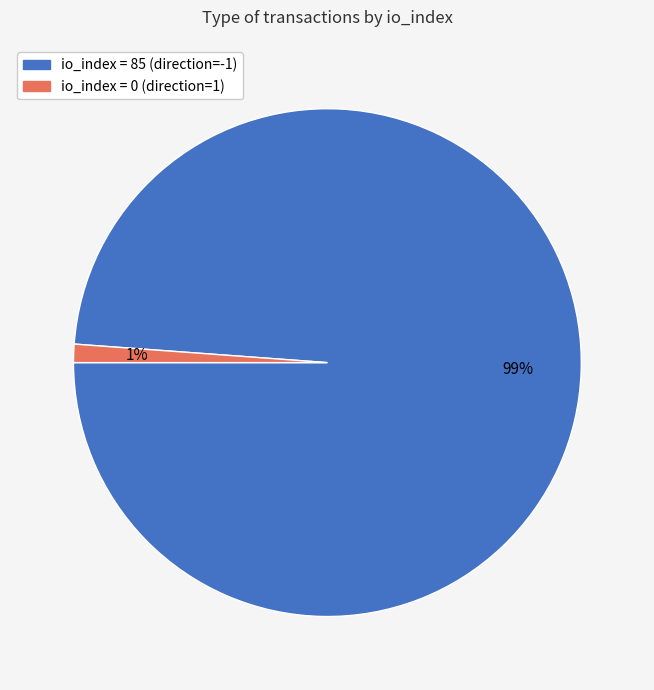

To the nearest percent, what is the average slice percentage?

50%